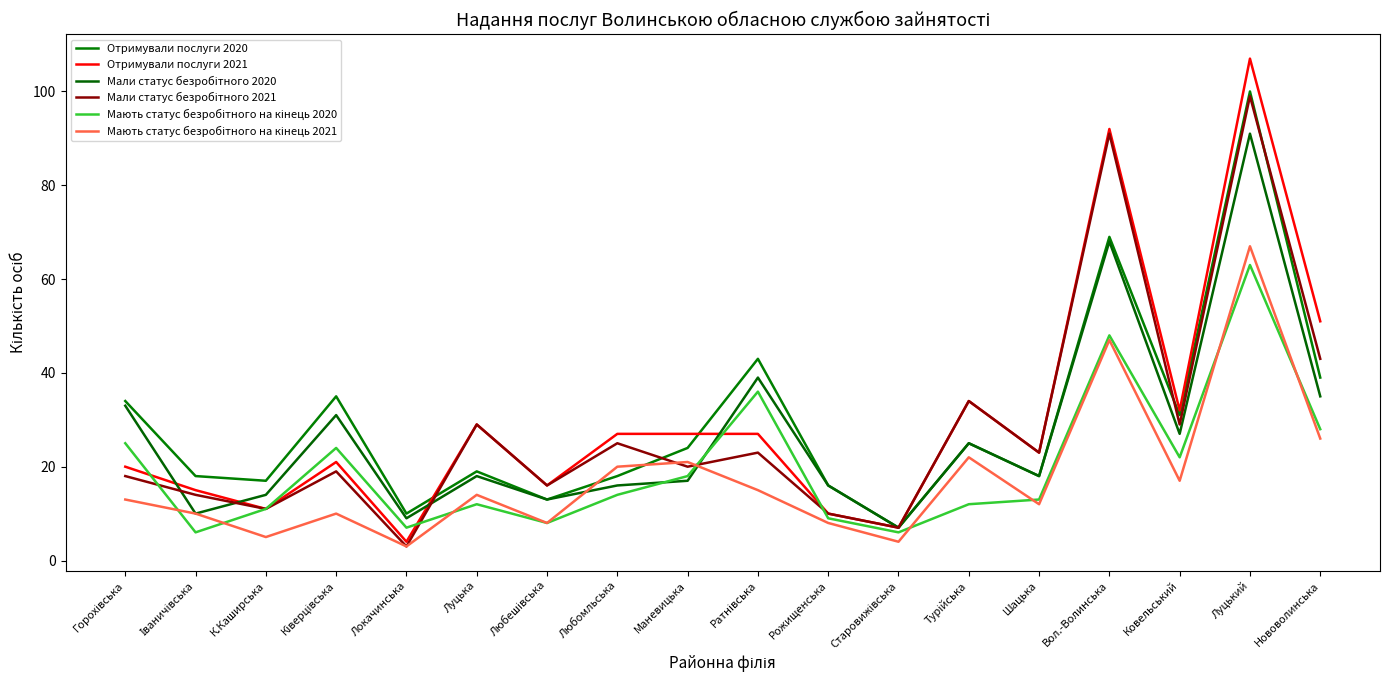

How many series are shown in this chart?

6